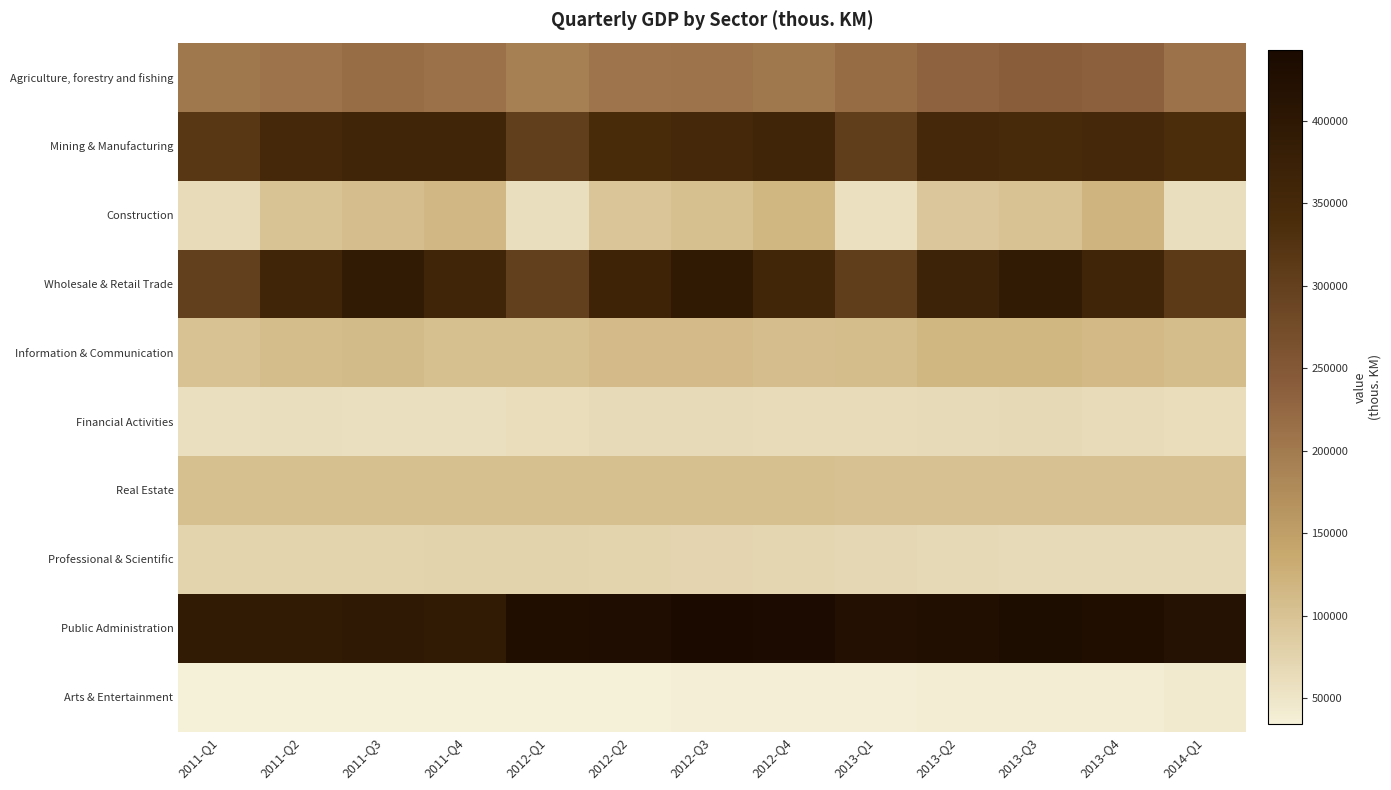

Reading left to right, transcribe all the data shown in this chart.

Agriculture, forestry and fishing: 2011-Q1=202792.2	2011-Q2=209660.2	2011-Q3=217125.4	2011-Q4=212775.1	2012-Q1=193633.5	2012-Q2=206791.5	2012-Q3=209385.8	2012-Q4=203458.2	2013-Q1=218076.1	2013-Q2=232954.5	2013-Q3=240485.7	2013-Q4=235178.6	2014-Q1=211146.0
Mining & Manufacturing: 2011-Q1=317446.5	2011-Q2=348953.2	2011-Q3=358479.5	2011-Q4=359602.7	2012-Q1=303513.6	2012-Q2=343161.2	2012-Q3=348990.5	2012-Q4=359316.7	2013-Q1=304284.7	2013-Q2=349826.1	2013-Q3=346275.2	2013-Q4=349830.0	2014-Q1=337286.2
Construction: 2011-Q1=64302.6	2011-Q2=99511.6	2011-Q3=107443.9	2011-Q4=116550.9	2012-Q1=60933.2	2012-Q2=95971.0	2012-Q3=103557.0	2012-Q4=118172.9	2013-Q1=57488.4	2013-Q2=94014.5	2013-Q3=101351.1	2013-Q4=119213.0	2014-Q1=60082.8
Wholesale & Retail Trade: 2011-Q1=301209.9	2011-Q2=360912.3	2011-Q3=391616.8	2011-Q4=360771.1	2012-Q1=301831.5	2012-Q2=365331.5	2012-Q3=391833.4	2012-Q4=357236.7	2013-Q1=304434.1	2013-Q2=366296.5	2013-Q3=391244.8	2013-Q4=358907.5	2014-Q1=311612.1
Information & Communication: 2011-Q1=100022.5	2011-Q2=108295.0	2011-Q3=109496.3	2011-Q4=103647.1	2012-Q1=104399.9	2012-Q2=111390.5	2012-Q3=111647.2	2012-Q4=107488.3	2013-Q1=108563.2	2013-Q2=117495.3	2013-Q3=117601.0	2013-Q4=112588.5	2014-Q1=108983.1
Financial Activities: 2011-Q1=59403.6	2011-Q2=59960.6	2011-Q3=58368.8	2011-Q4=58354.0	2012-Q1=62903.9	2012-Q2=65284.0	2012-Q3=65155.1	2012-Q4=63425.0	2013-Q1=63666.6	2013-Q2=66140.5	2013-Q3=66363.1	2013-Q4=64693.9	2014-Q1=62090.9
Real Estate: 2011-Q1=104130.6	2011-Q2=104165.0	2011-Q3=104234.7	2011-Q4=104339.8	2012-Q1=104357.7	2012-Q2=104320.5	2012-Q3=104111.7	2012-Q4=103731.2	2013-Q1=102840.7	2013-Q2=102521.1	2013-Q3=102238.4	2013-Q4=102714.8	2014-Q1=102977.5
Professional & Scientific: 2011-Q1=75520.4	2011-Q2=75438.5	2011-Q3=75746.8	2011-Q4=76445.4	2012-Q1=75975.9	2012-Q2=75732.3	2012-Q3=74221.4	2012-Q4=71443.4	2013-Q1=70278.8	2013-Q2=67442.7	2013-Q3=65694.2	2013-Q4=65256.8	2014-Q1=65371.6
Public Administration: 2011-Q1=388613.7	2011-Q2=391337.4	2011-Q3=395413.5	2011-Q4=389769.4	2012-Q1=428539.7	2012-Q2=432669.8	2012-Q3=442826.7	2012-Q4=436491.3	2013-Q1=422063.6	2013-Q2=426393.2	2013-Q3=436232.2	2013-Q4=429440.3	2014-Q1=417528.1
Arts & Entertainment: 2011-Q1=34516.8	2011-Q2=34399.5	2011-Q3=34436.9	2011-Q4=34458.7	2012-Q1=35163.2	2012-Q2=35856.3	2012-Q3=36089.3	2012-Q4=36299.2	2013-Q1=37252.1	2013-Q2=37896.6	2013-Q3=38087.7	2013-Q4=38350.6	2014-Q1=42461.8